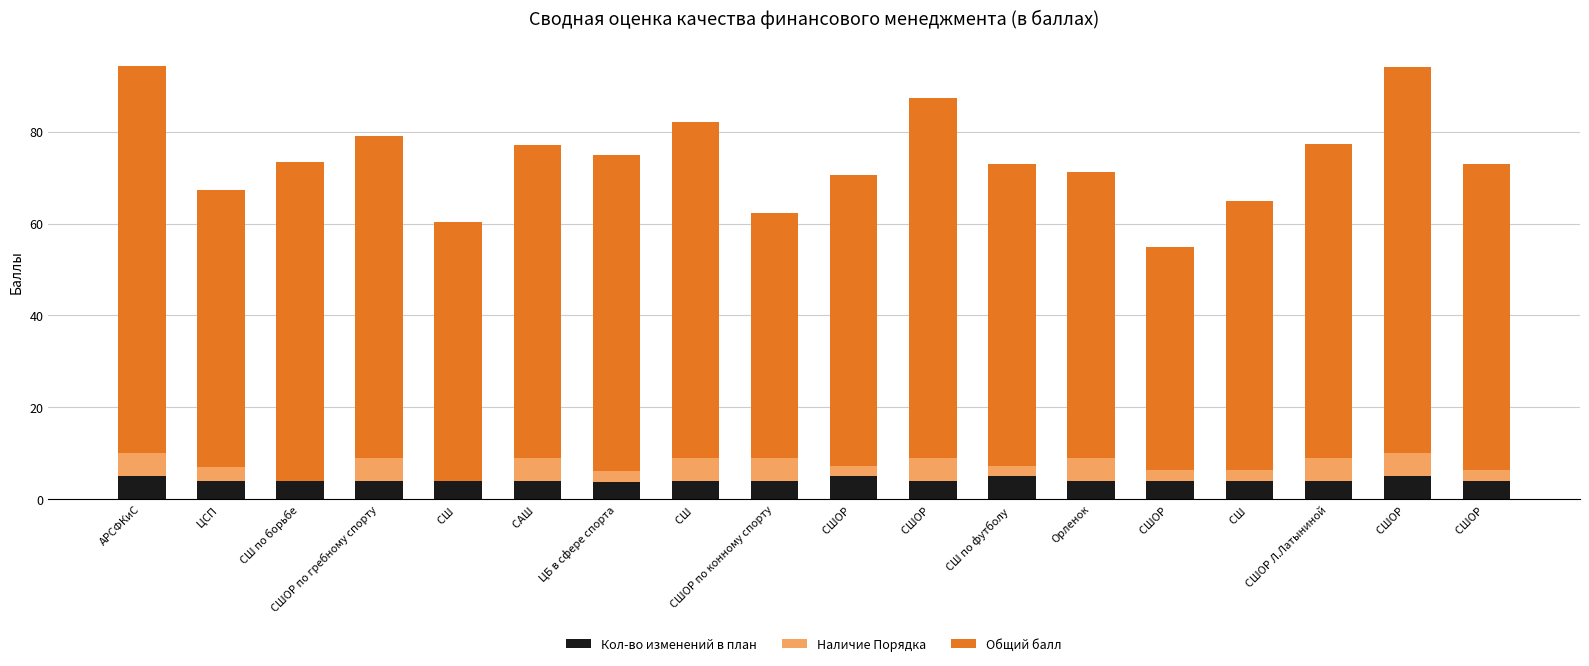

What are all the series names shown in the legend?

Кол-во изменений в план, Наличие Порядка, Общий балл